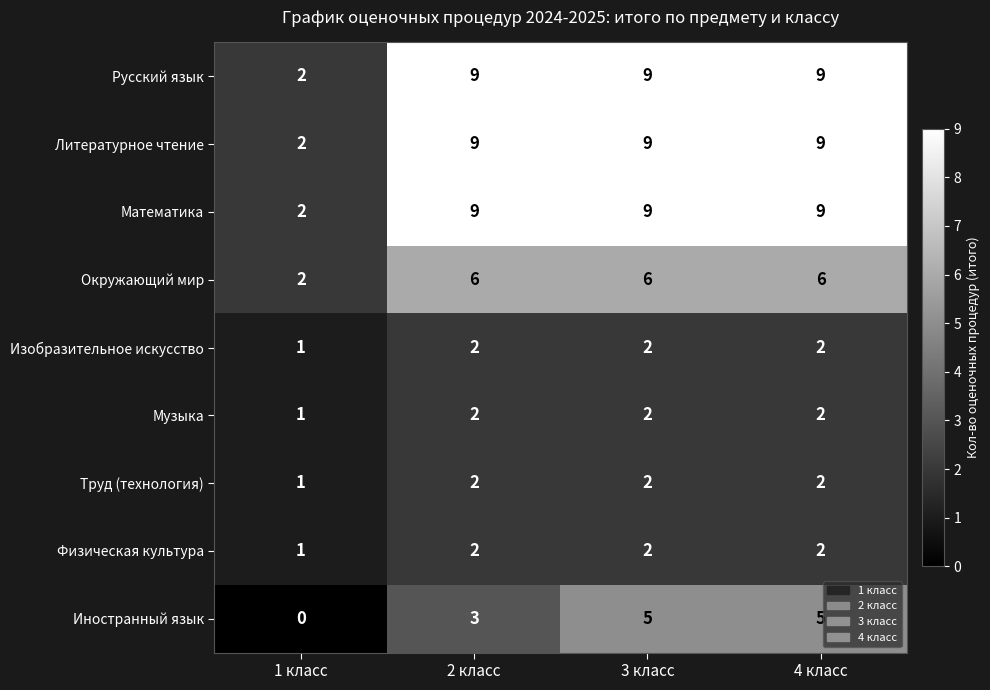

What is the spread (max minus min) of values at 3 класс?

7